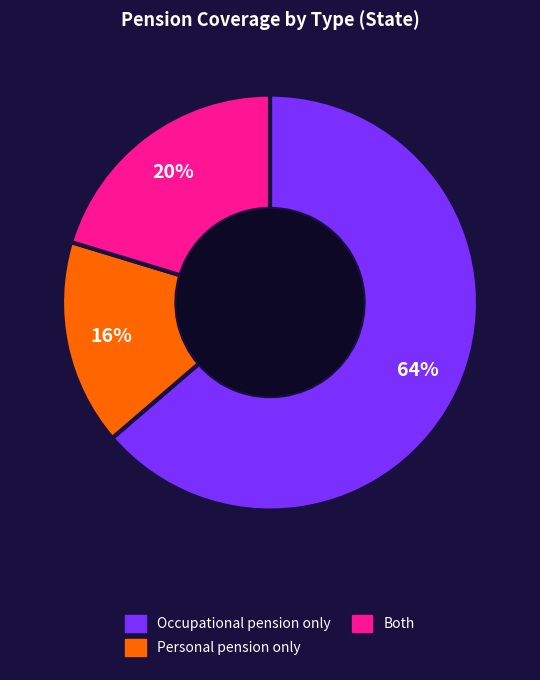

Count the number of slices in the pie.

3